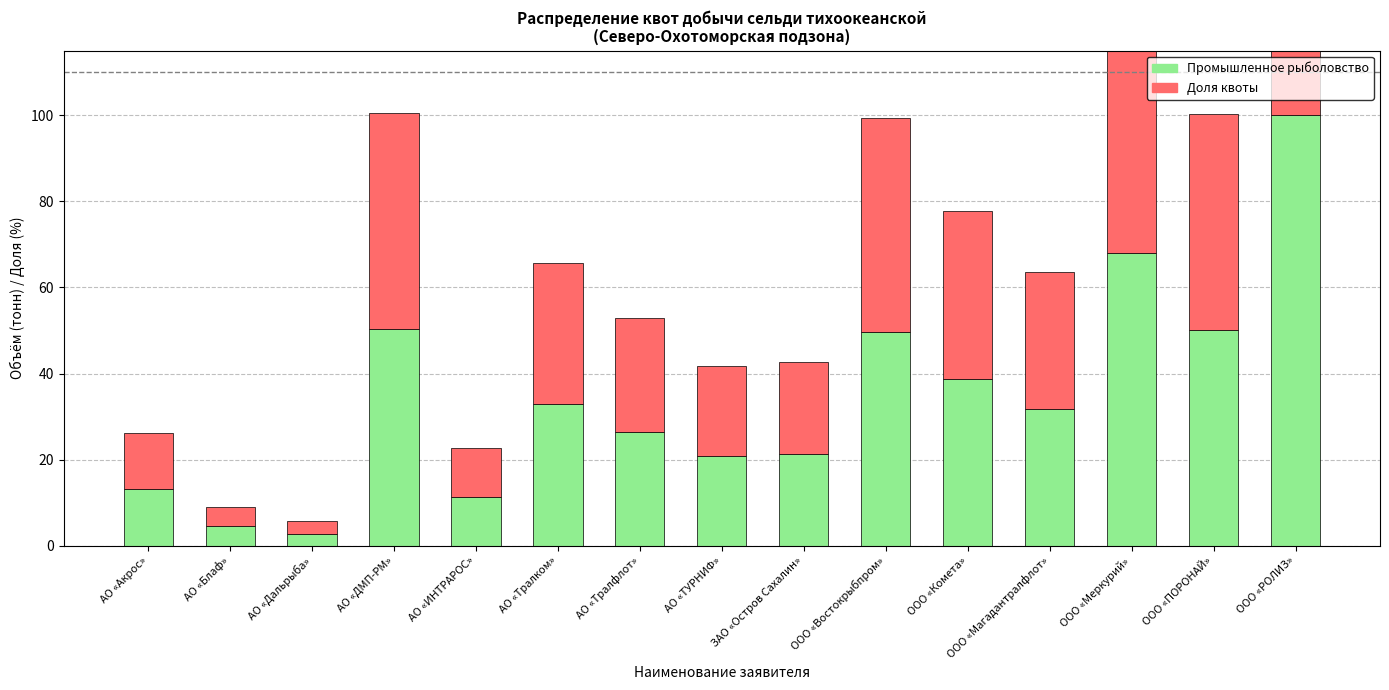

Reading right to left, transcribe all the data shown in this chart.

Промышленное рыболовство: 100.0	50.2	68.1	31.8	38.8	49.7	21.3	20.9	26.5	32.9	11.4	50.3	2.8	4.5	13.1
Доля квоты: 100.0	50.2	68.1	31.8	38.8	49.7	21.3	20.9	26.5	32.9	11.4	50.3	2.8	4.5	13.1